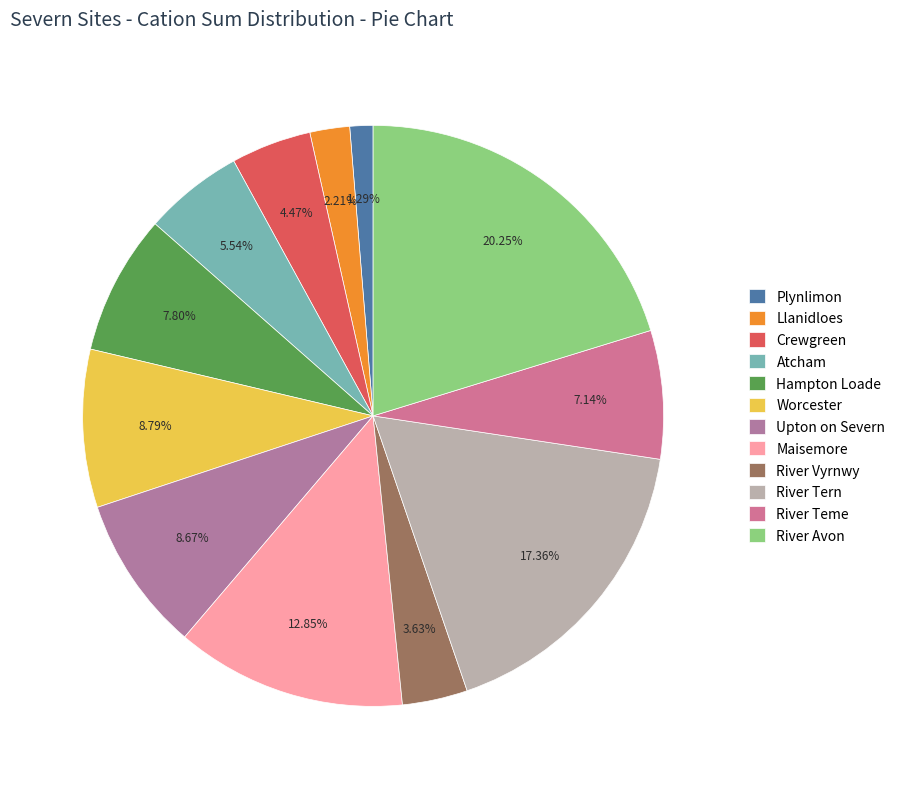

Which category has the biggest portion of the pie?

River Avon